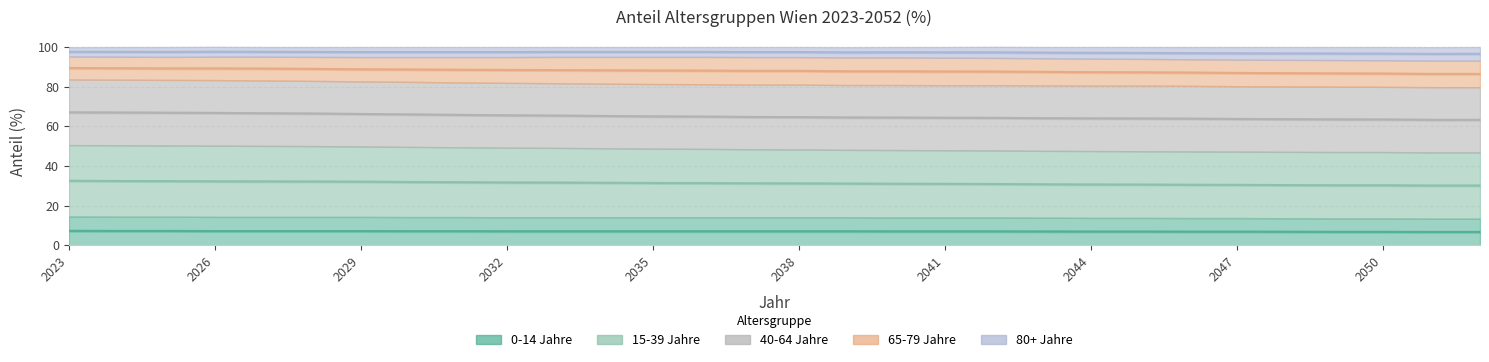

What is the difference between the 80+ Jahre values at 2028 and 2048?

0.8